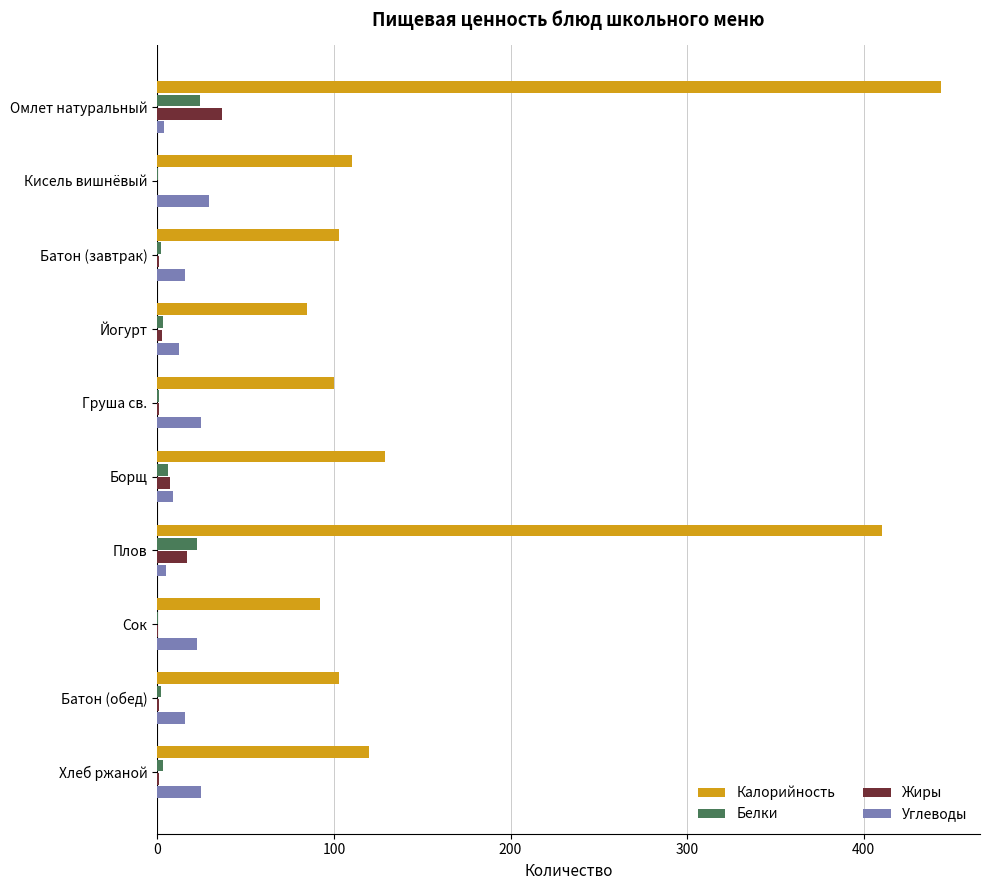

Which label corresponds to the largest value in the chart?

Омлет натуральный